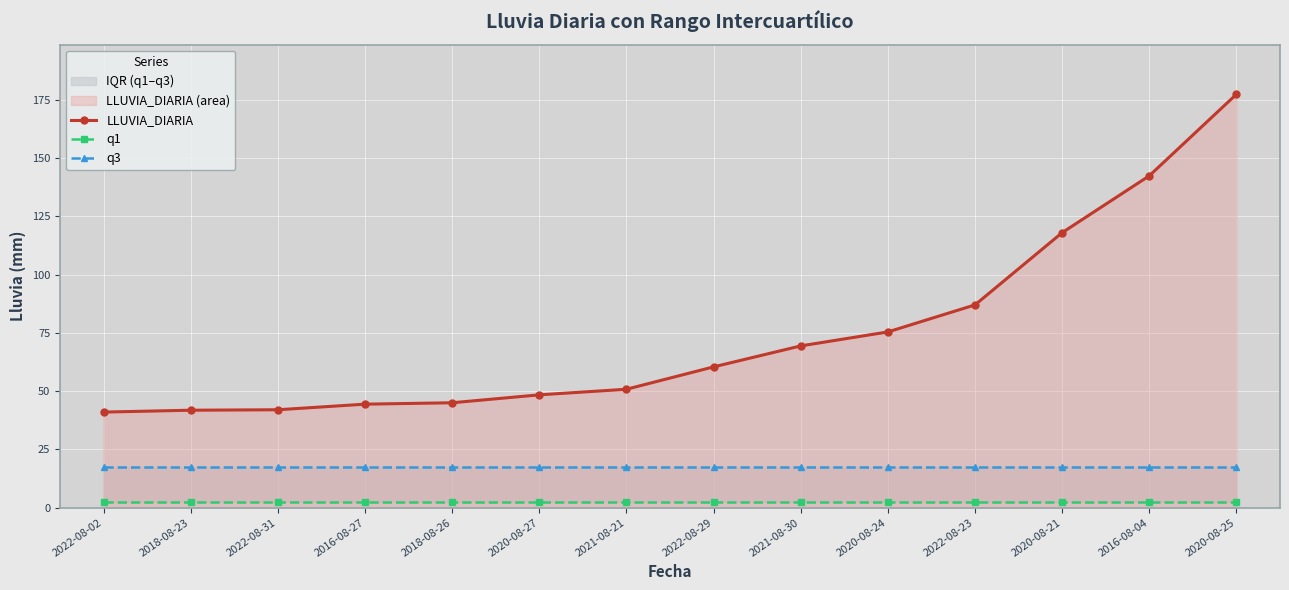

Is it true that q3 equals 25.1 at 2021-08-30?

False